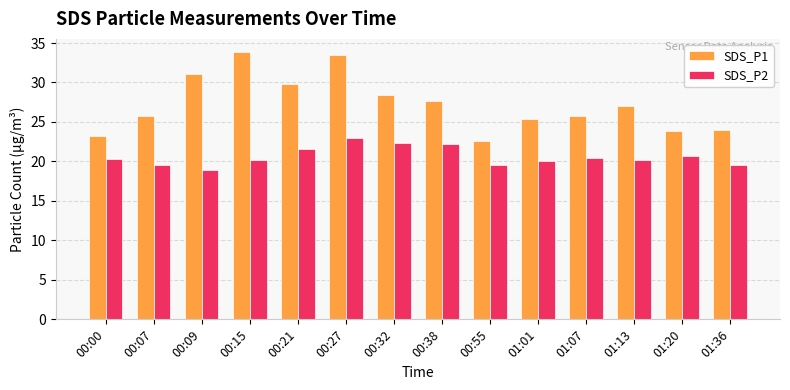

What value does the SDS_P1 series have at 00:07?

25.7